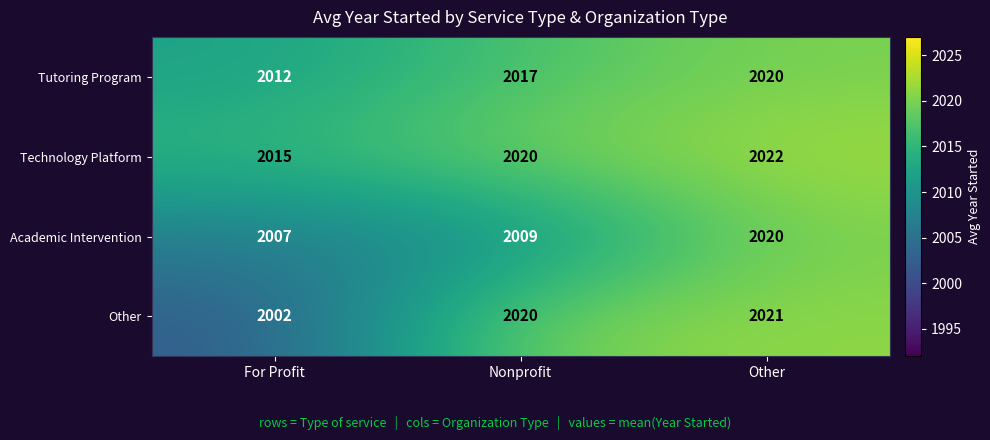

How many Technology Platform values are between 2015 and 2022?

3